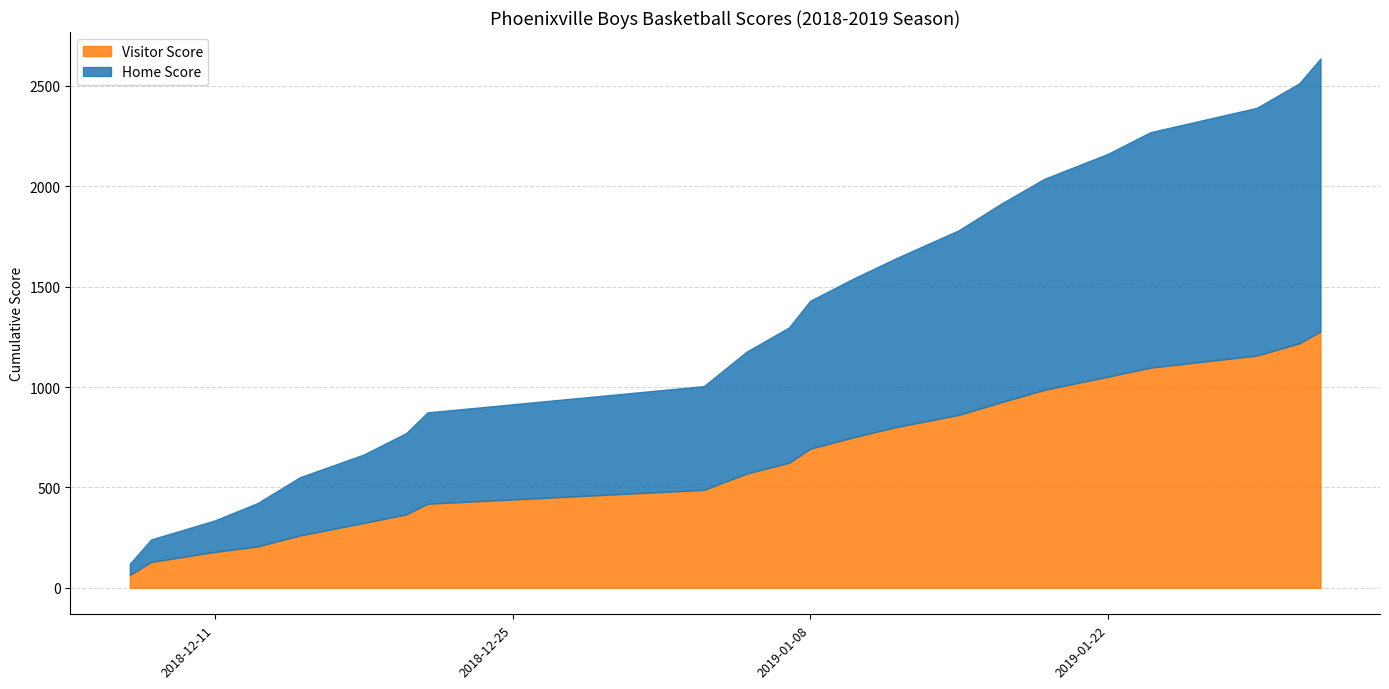

What is the maximum value for Visitor Score?

1277